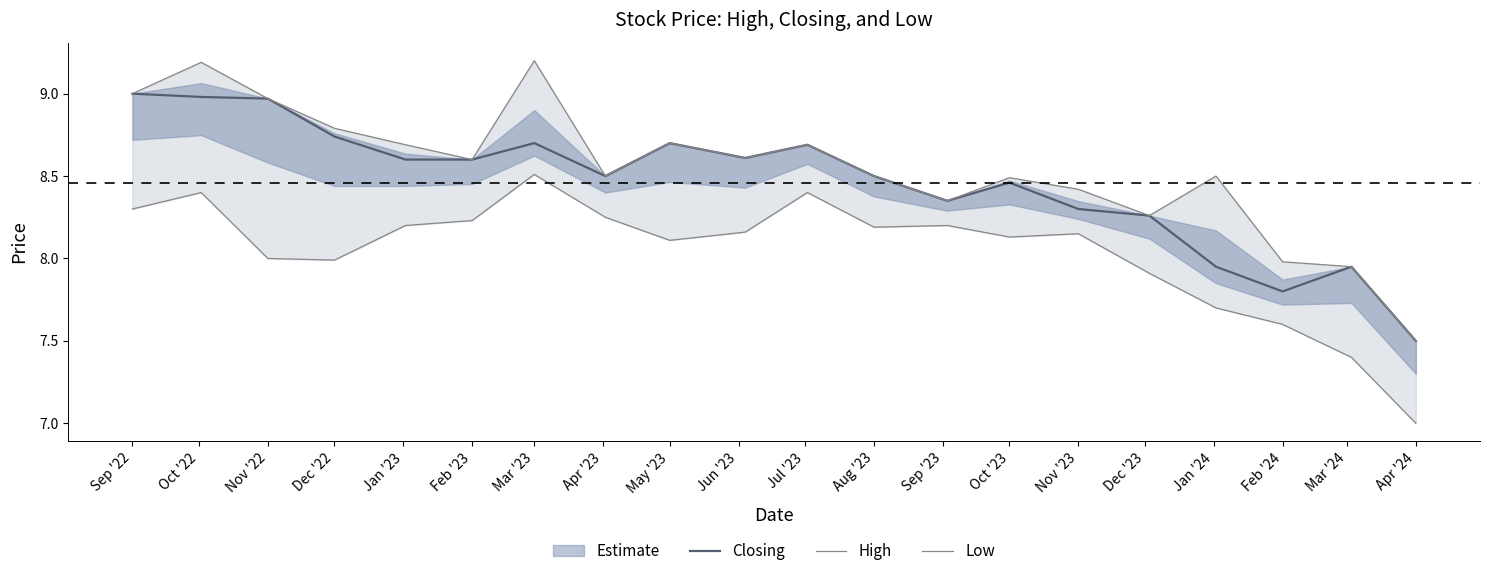

The value of Closing at Nov '23 is 4.1. True or false?

False